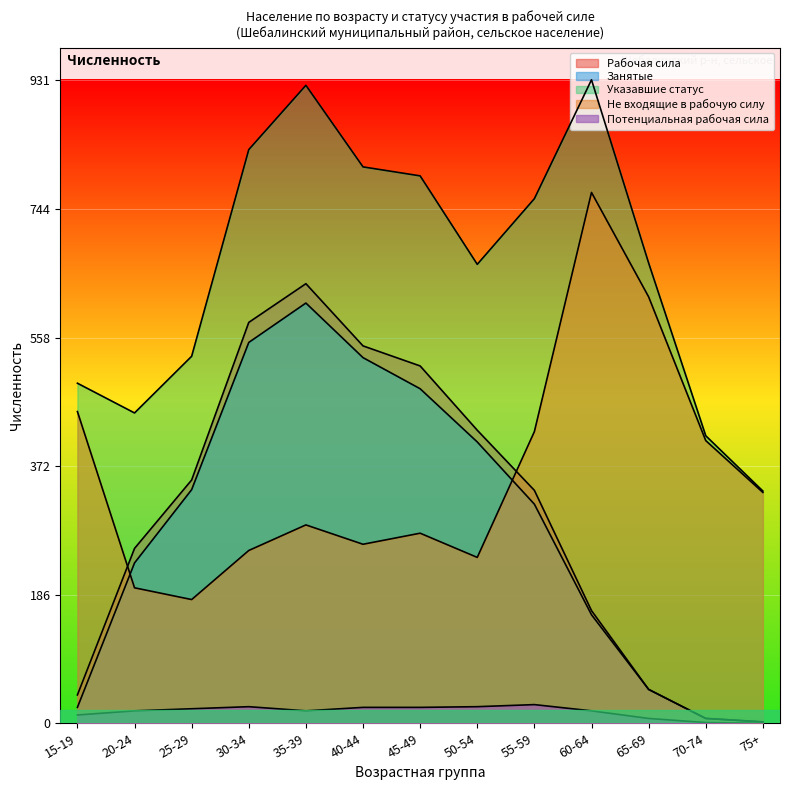

Reading right to left, extract all data points from this chart.

Рабочая сила: 2	7	49	163	337	424	517	546	636	580	352	253	41
Занятые: 2	7	49	157	317	407	484	529	608	551	338	232	23
Указавшие статус: 336	416	666	931	759	664	792	805	923	830	531	449	492
Не входящие в рабочую силу: 334	409	617	768	422	240	275	259	287	250	179	196	451
Потенциальная рабочая сила: 0	1	7	18	27	24	23	23	18	24	21	18	12